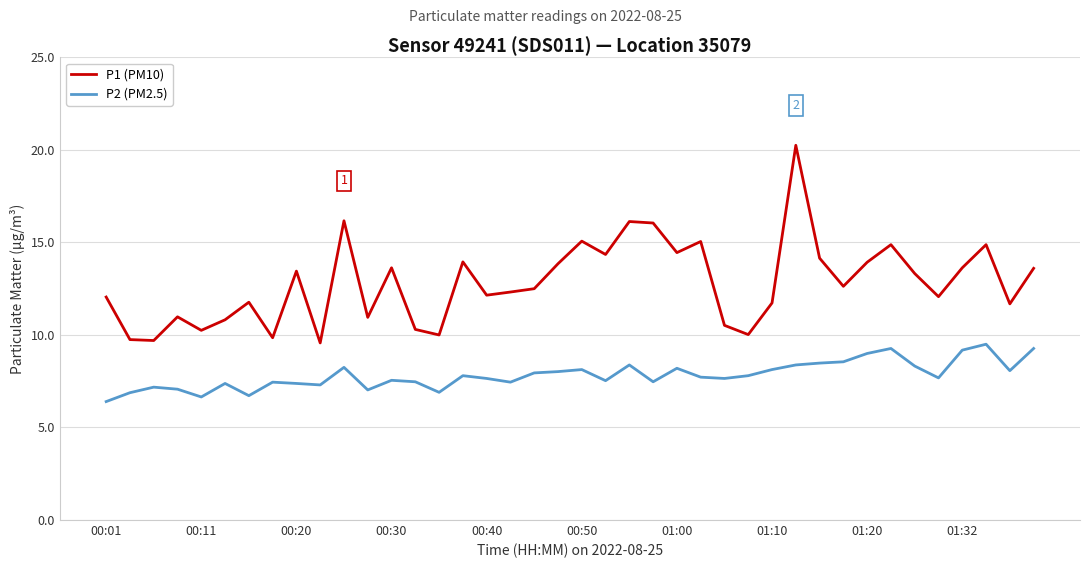

What is the minimum value shown in the chart?

6.4